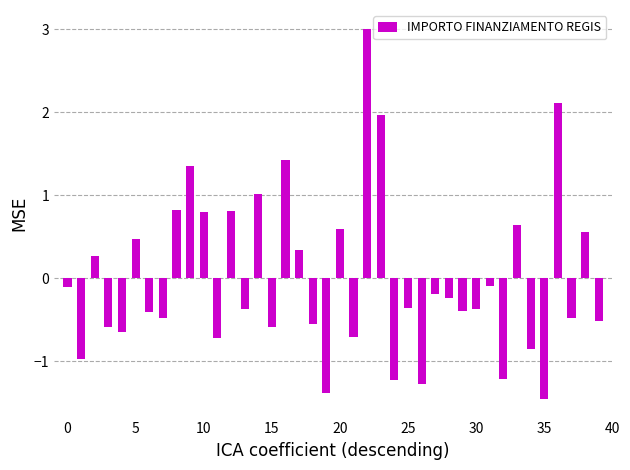

What is the greatest value displayed?

3.0